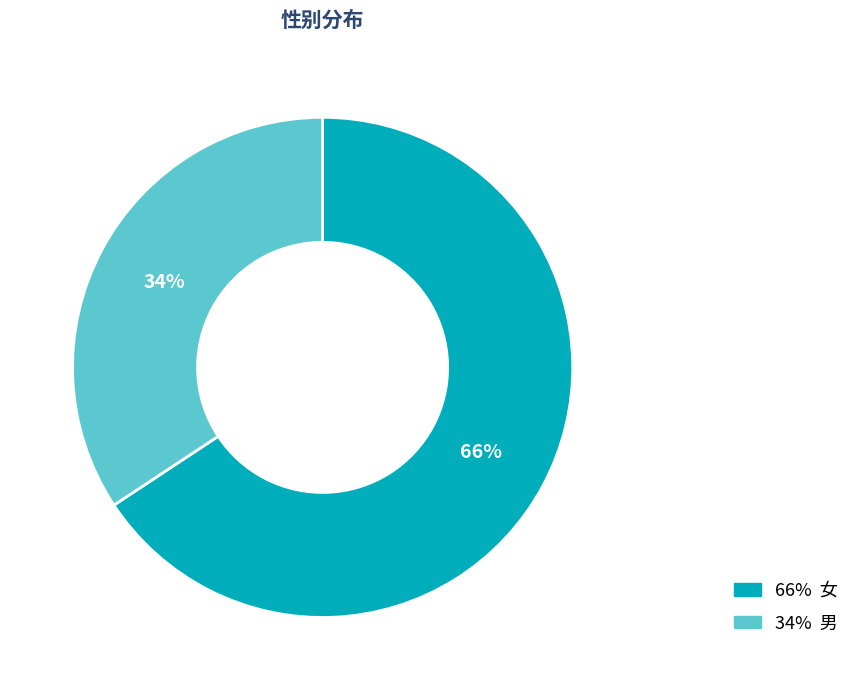

Does any single category account for the majority?

Yes